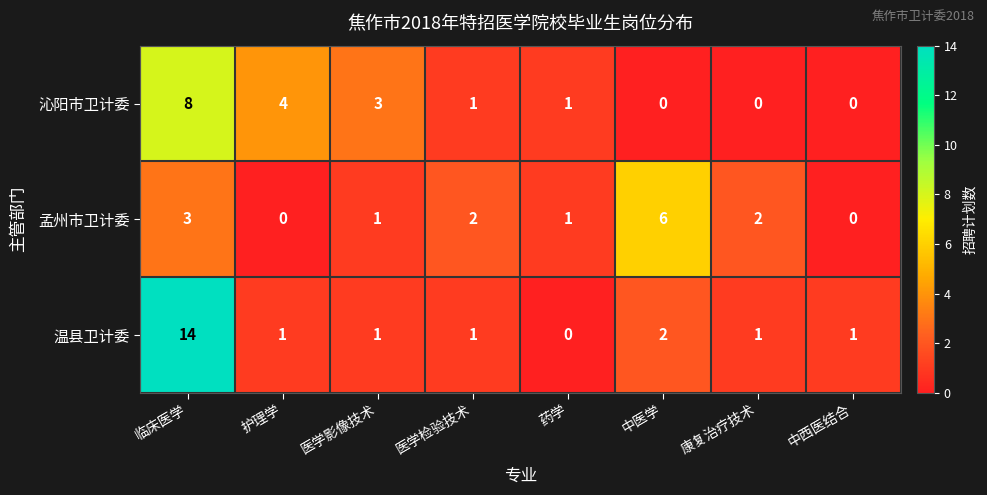

List the series in order of their overall mean, lowest first.

孟州市卫计委, 沁阳市卫计委, 温县卫计委